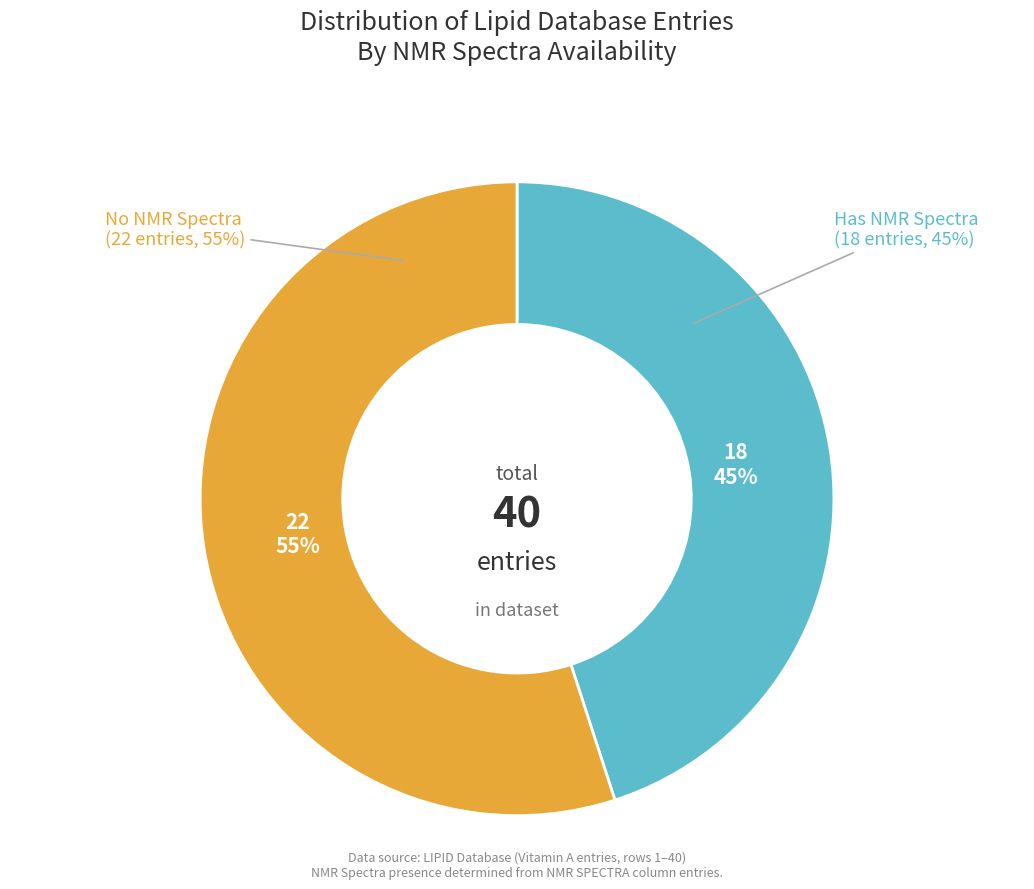

Is the sum of No NMR Spectra and Has NMR Spectra greater than half?

Yes